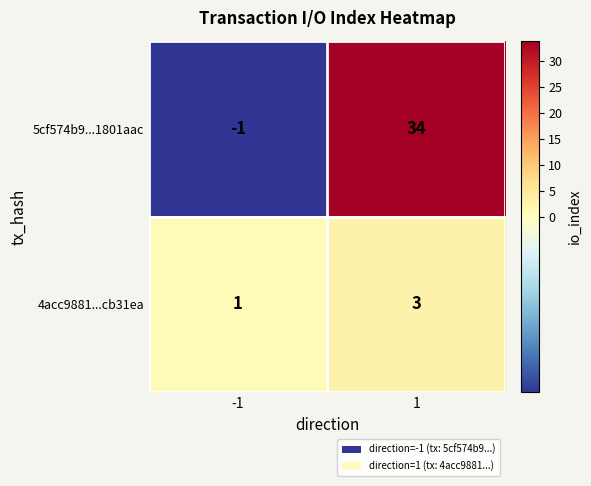

What is the sum of all 5cf574b9...1801aac values?

33